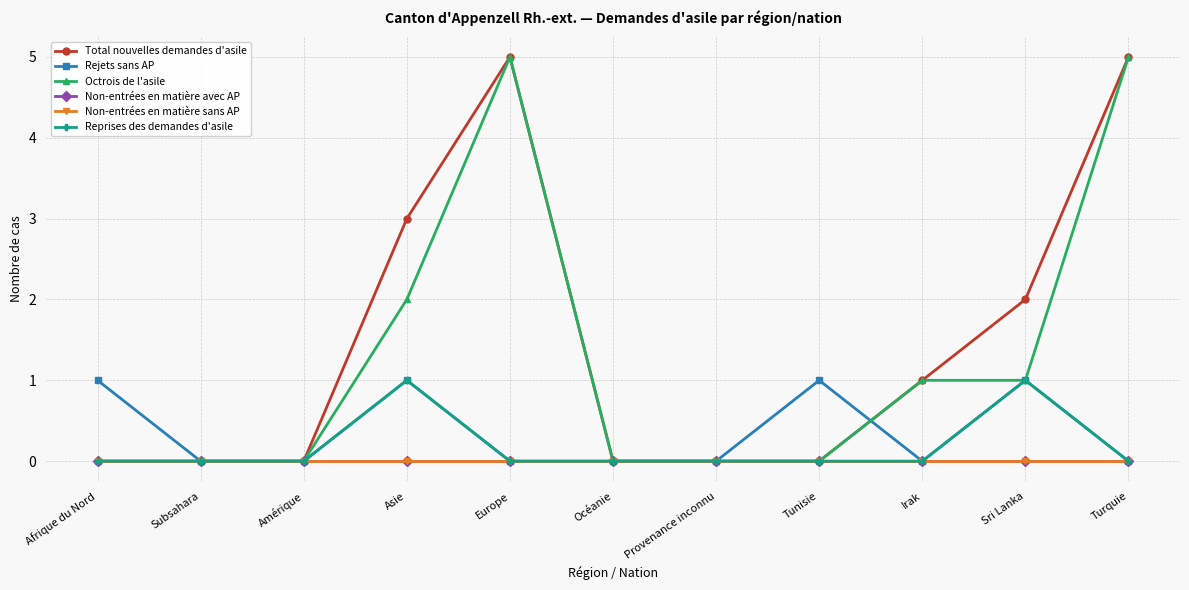

Reading left to right, extract all data points from this chart.

Total nouvelles demandes d'asile: Afrique du Nord=0	Subsahara=0	Amérique=0	Asie=3	Europe=5	Océanie=0	Provenance inconnu=0	Tunisie=0	Irak=1	Sri Lanka=2	Turquie=5
Rejets sans AP: Afrique du Nord=1	Subsahara=0	Amérique=0	Asie=1	Europe=0	Océanie=0	Provenance inconnu=0	Tunisie=1	Irak=0	Sri Lanka=1	Turquie=0
Octrois de l'asile: Afrique du Nord=0	Subsahara=0	Amérique=0	Asie=2	Europe=5	Océanie=0	Provenance inconnu=0	Tunisie=0	Irak=1	Sri Lanka=1	Turquie=5
Non-entrées en matière avec AP: Afrique du Nord=0	Subsahara=0	Amérique=0	Asie=0	Europe=0	Océanie=0	Provenance inconnu=0	Tunisie=0	Irak=0	Sri Lanka=0	Turquie=0
Non-entrées en matière sans AP: Afrique du Nord=0	Subsahara=0	Amérique=0	Asie=0	Europe=0	Océanie=0	Provenance inconnu=0	Tunisie=0	Irak=0	Sri Lanka=0	Turquie=0
Reprises des demandes d'asile: Afrique du Nord=0	Subsahara=0	Amérique=0	Asie=1	Europe=0	Océanie=0	Provenance inconnu=0	Tunisie=0	Irak=0	Sri Lanka=1	Turquie=0